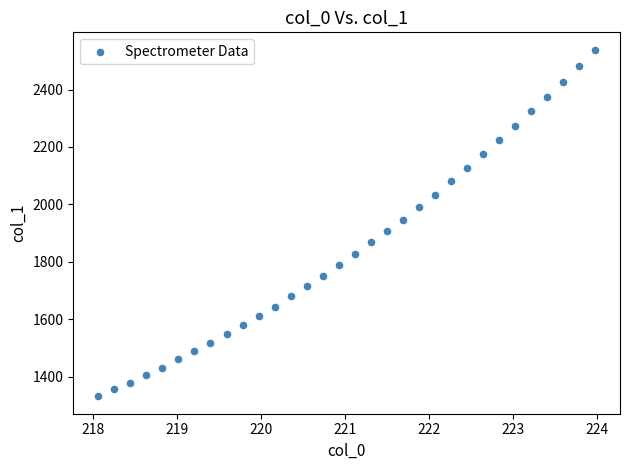

What is the range of X values (max minus min)?

5.9